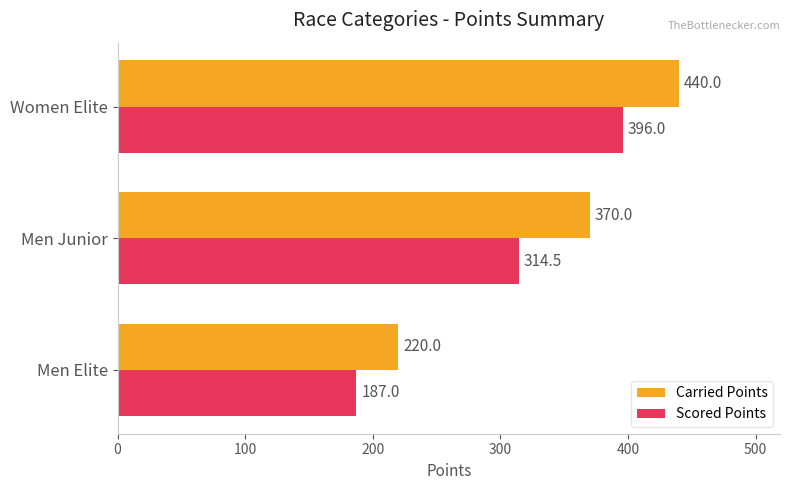

At which label is Carried Points closest to 330?

Men Junior